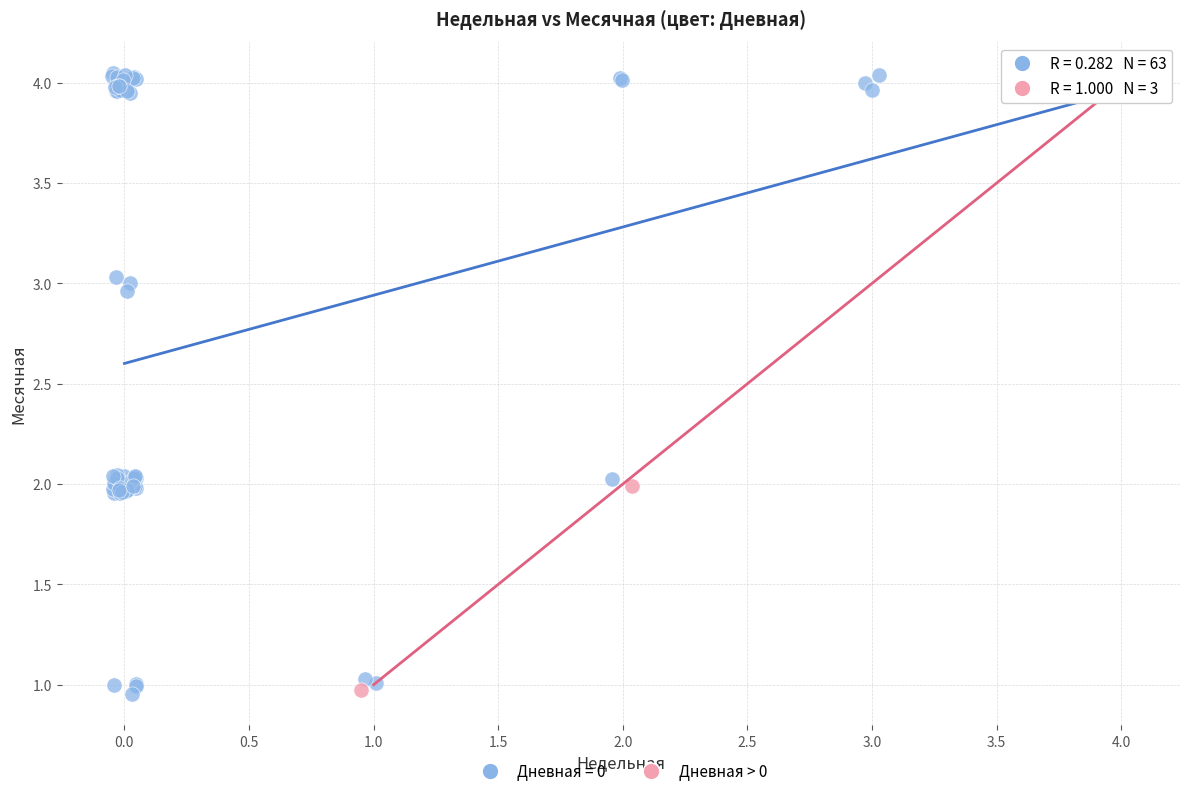

Which series has the widest spread of Y values?

Дневная = 0